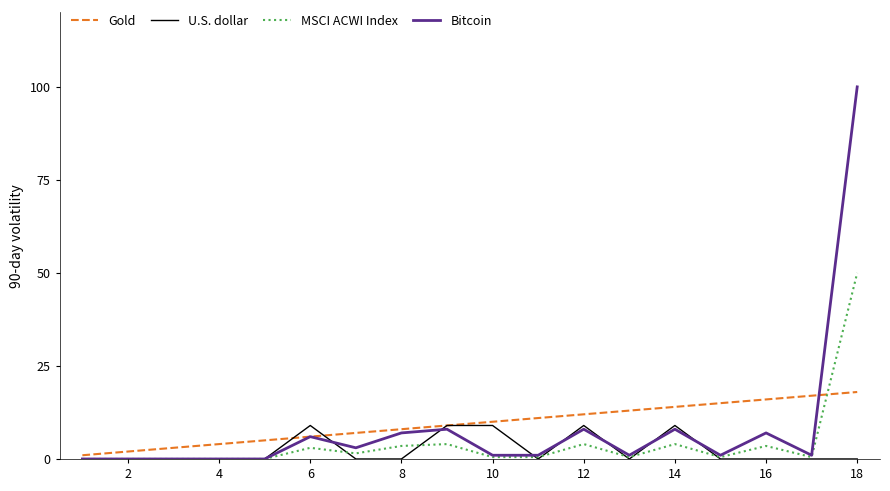

List the series in order of their peak value, highest first.

Bitcoin, MSCI ACWI Index, Gold, U.S. dollar